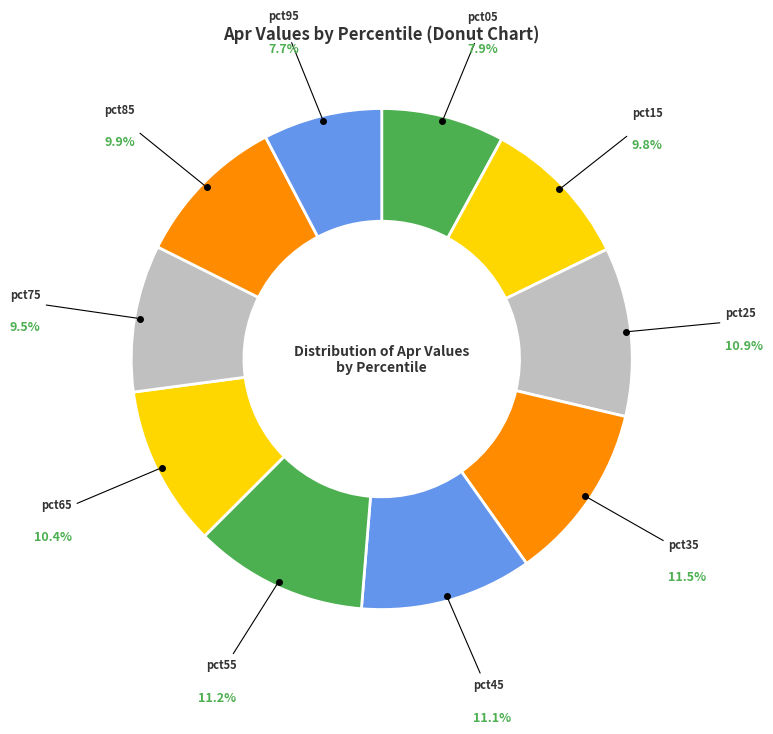

Which has a higher value, pct55 or pct65?

pct55